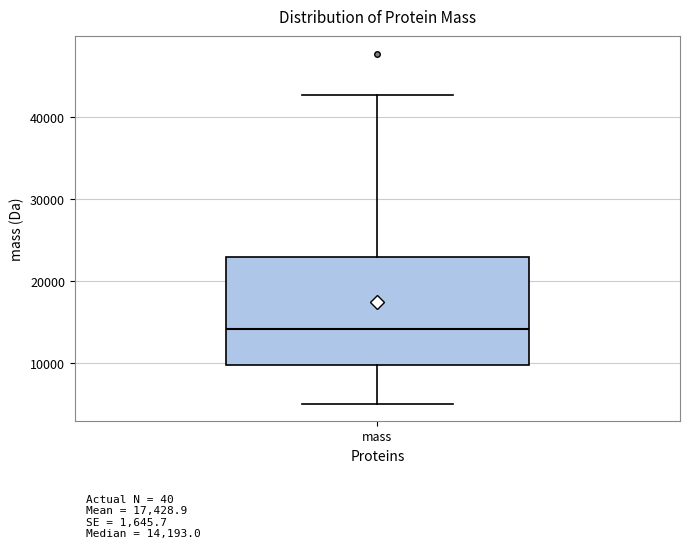

Where does the upper whisker of the box for mass end on the y-axis? The values are not printed on the chart, so give them approximately, as read against the axis.

43000